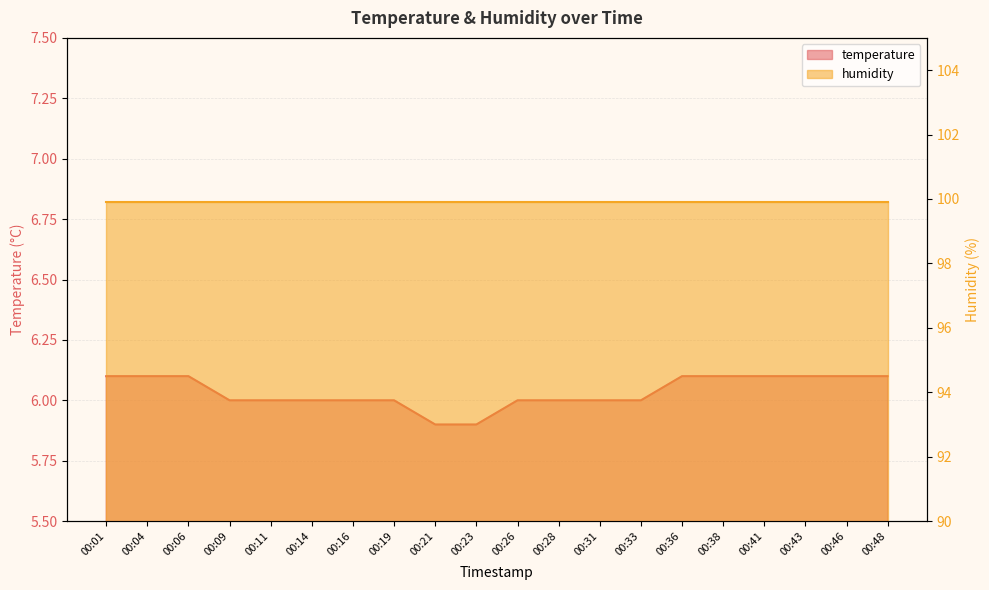

What is the difference between the maximum and minimum values?

0.2